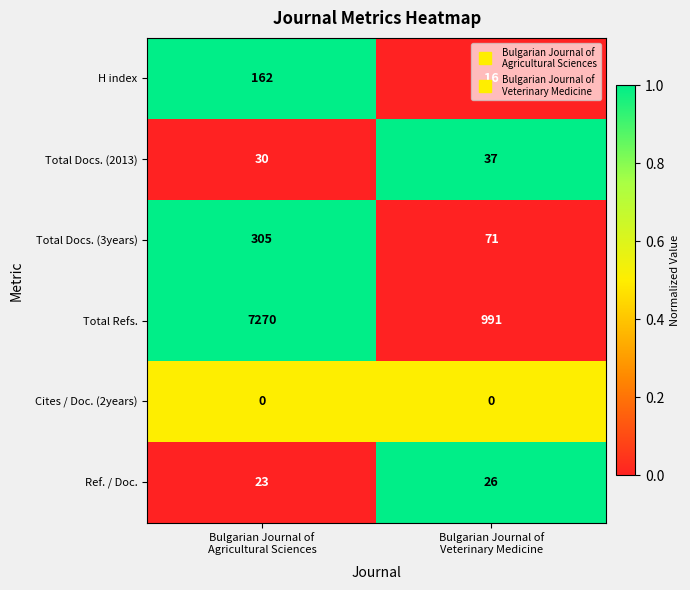

Which series has the largest range (max minus min)?

Total Refs.